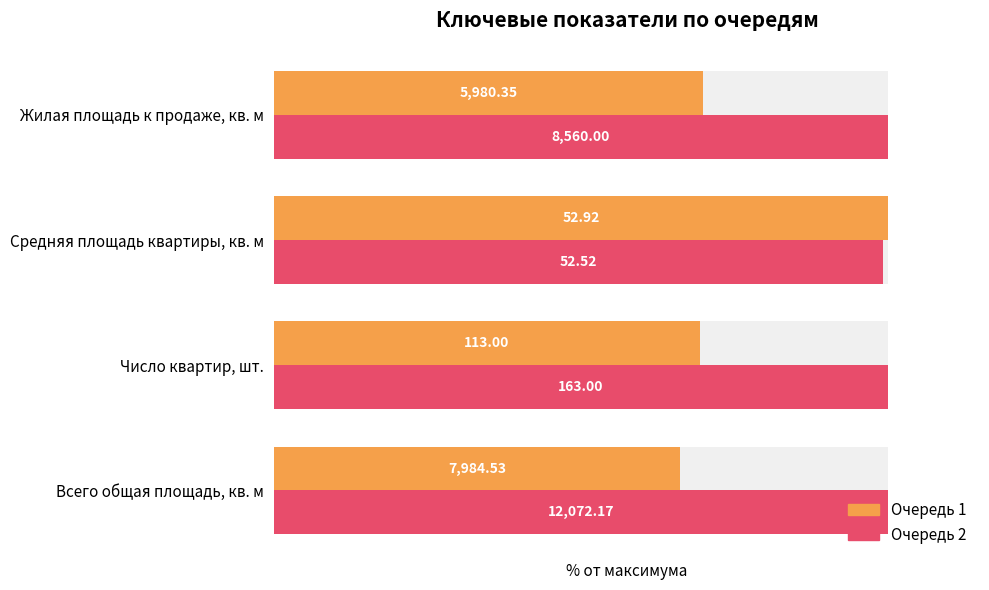

What is the difference between the Очередь 1 values at Жилая площадь к продаже, кв. м and Всего общая площадь, кв. м?

3.7